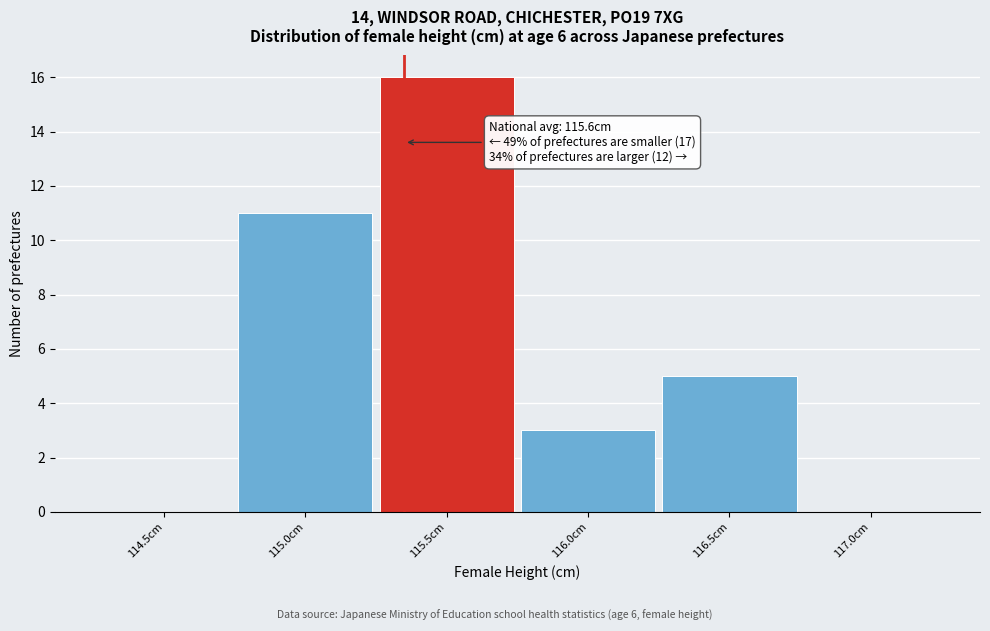

Reading left to right, list all the values displayed in this chart.

114.5cm=0	115.0cm=11	115.5cm=16	116.0cm=3	116.5cm=5	117.0cm=0